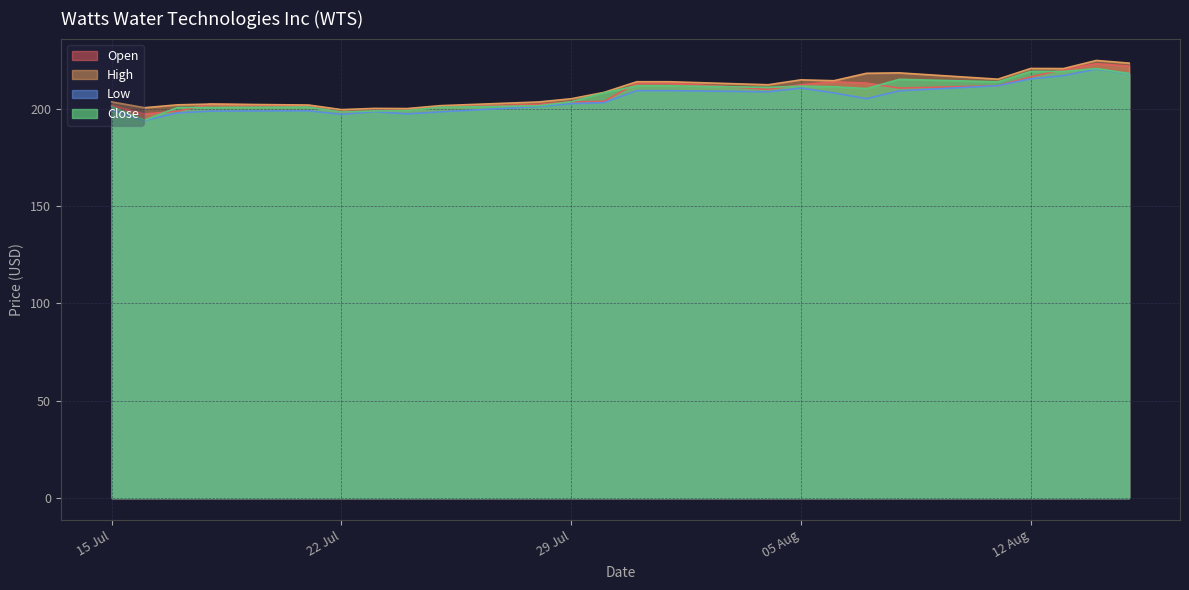

At how many categories does at least one series exceed 211?

12